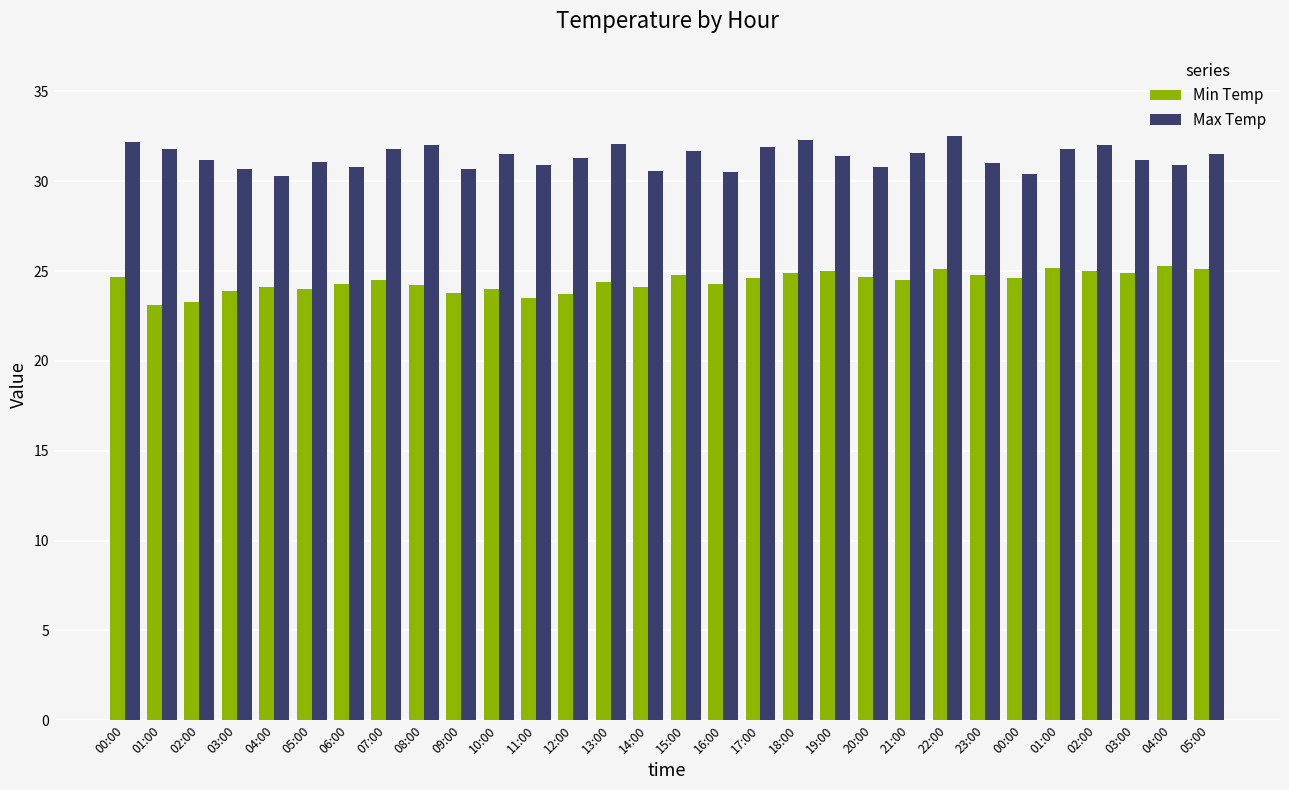

How many groups of bars are there?

30